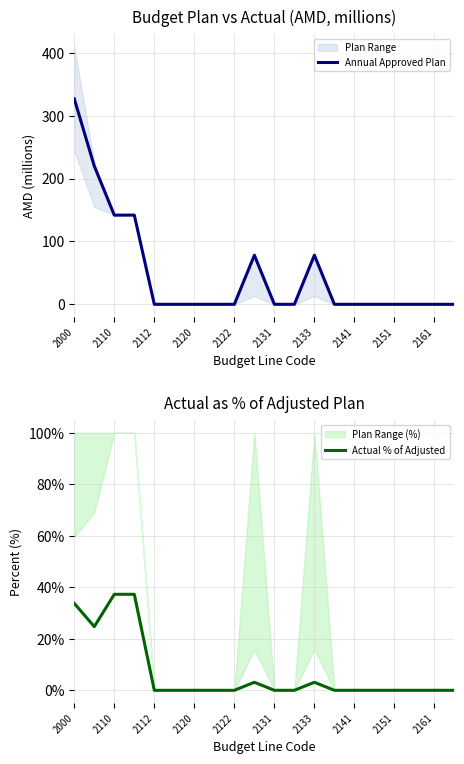

Is it true that Actual % of Adjusted equals 19.9 at 2133?

False